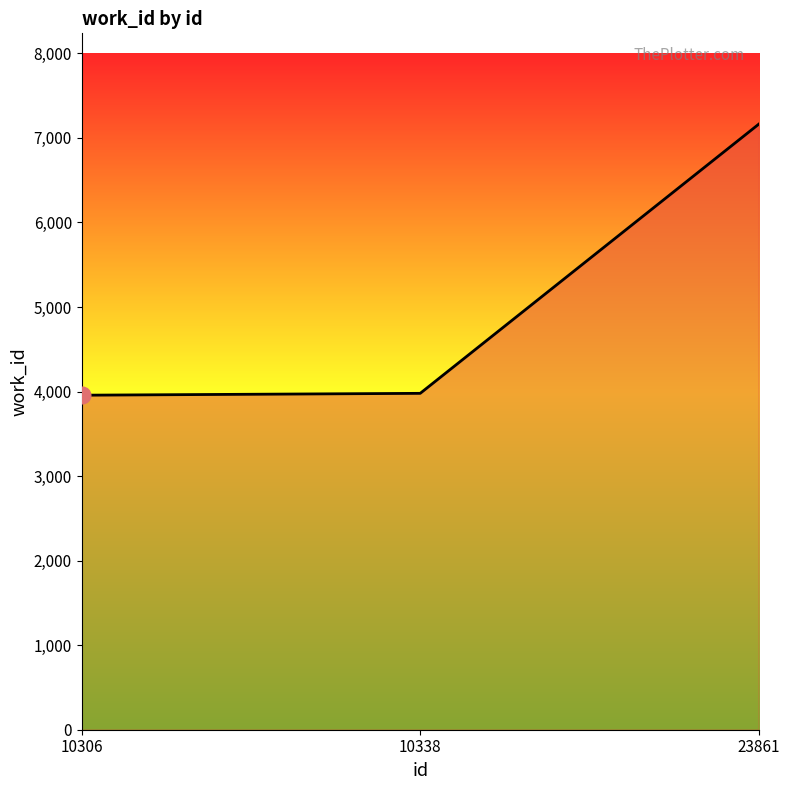

What is the difference between the values at 23861 and 10306?

3206